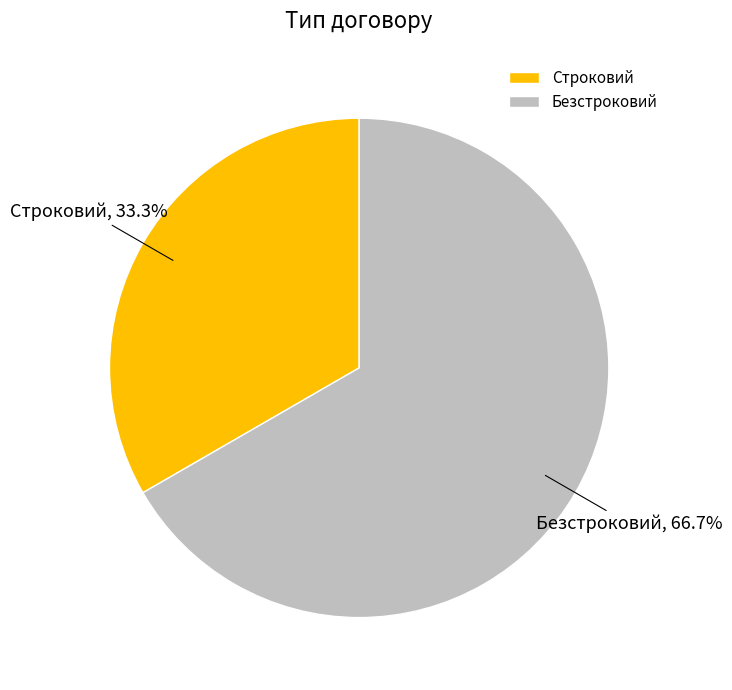

Does any single category account for the majority?

Yes